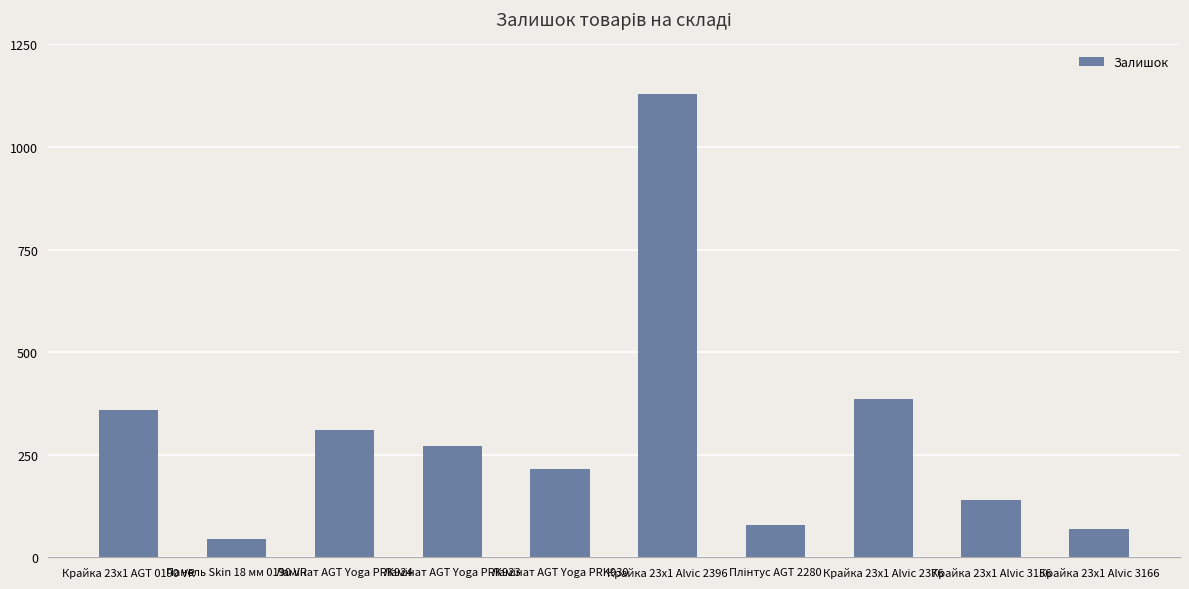

What is the value of the 5th bar from the left?

215